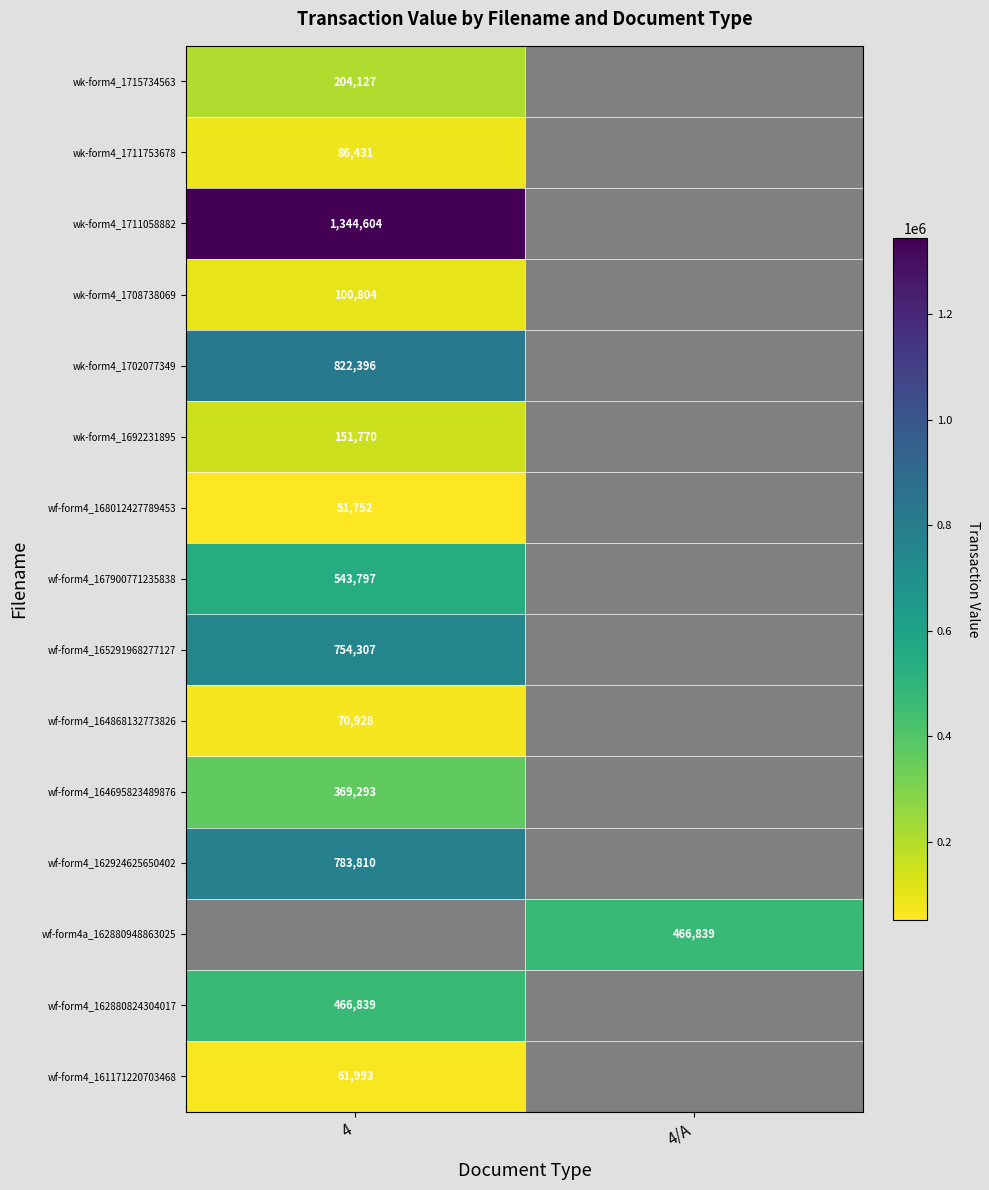

What is the smallest value displayed?

51752.0